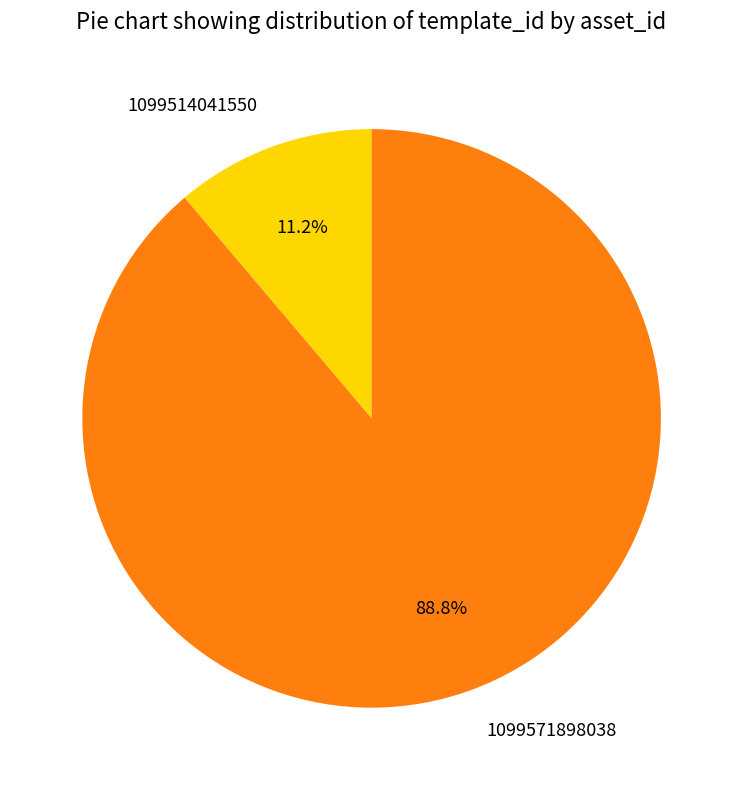

The 1099514041550 slice represents 3% of the pie. True or false?

False